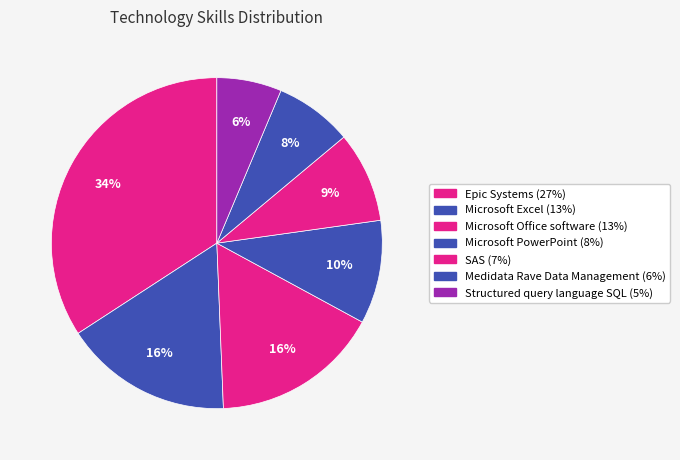

Is the sum of Medidata Rave Data Management and Microsoft Office software greater than half?

No